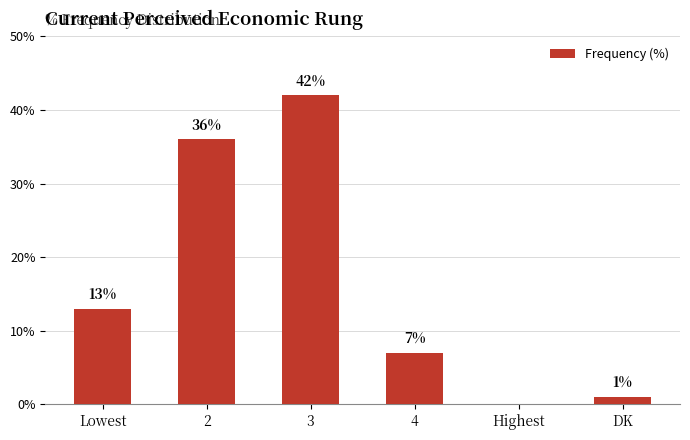

The value at 2 is 36. True or false?

True